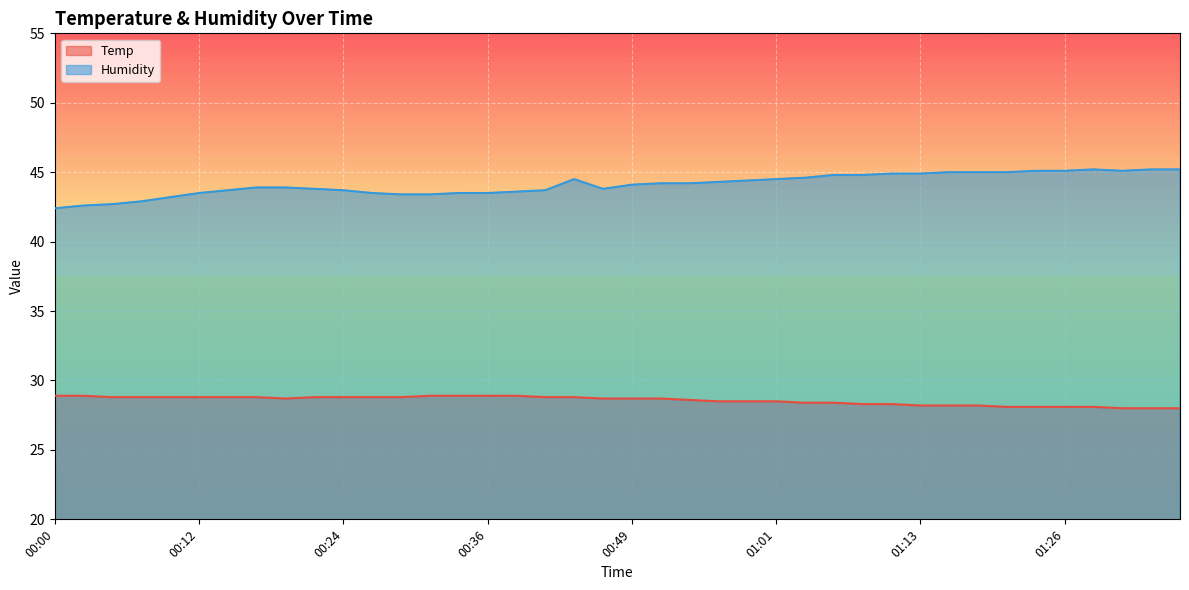

How many data points in Temp are above 28?

37